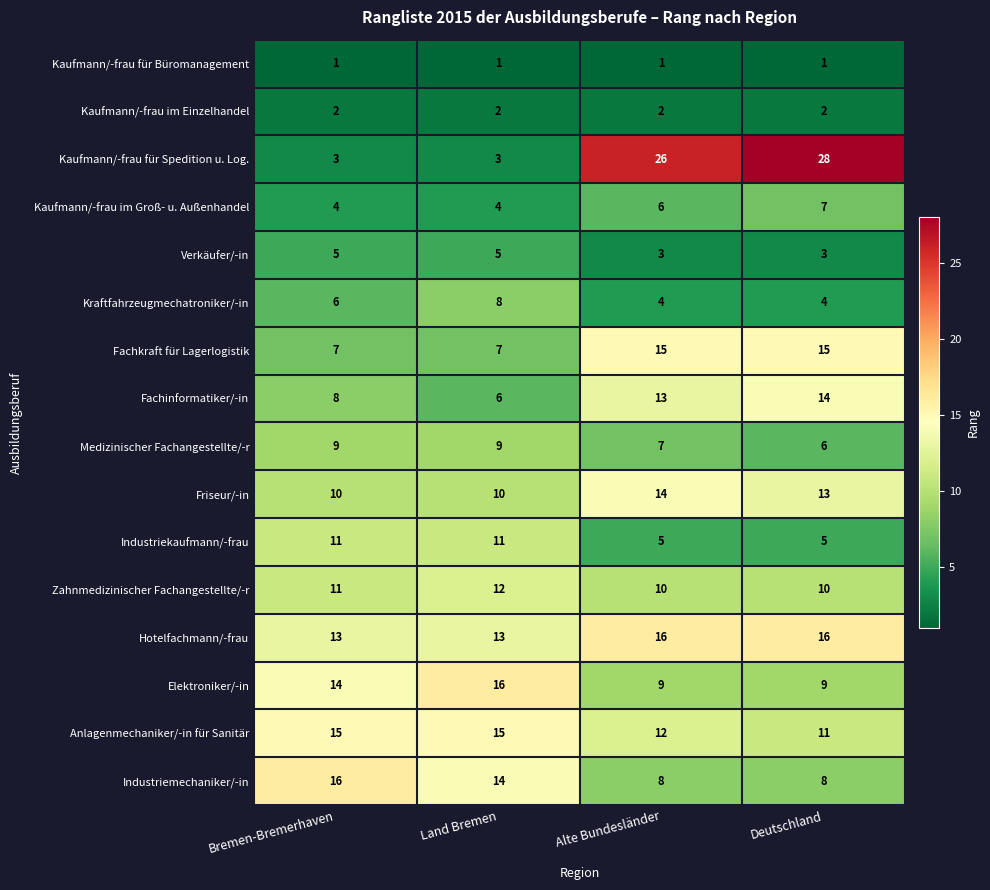

The value of Industriekaufmann/-frau at Alte Bundesländer is 5. True or false?

True